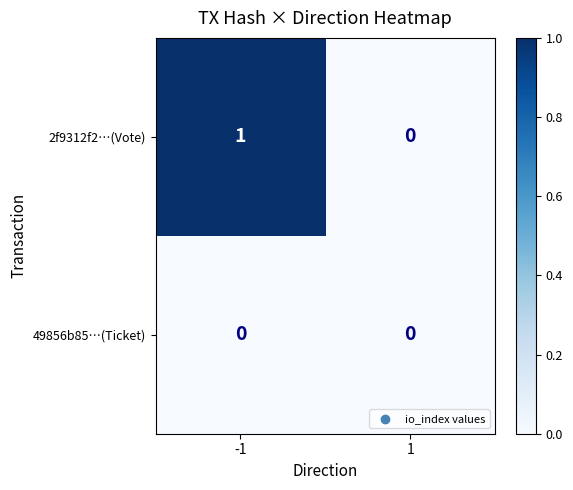

What is the greatest value displayed?

1